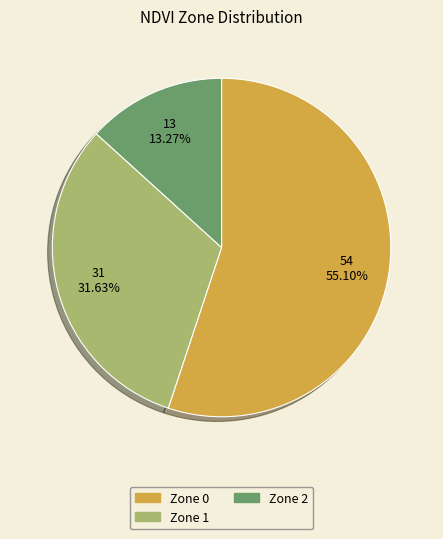

Which category has the biggest portion of the pie?

Zone 0